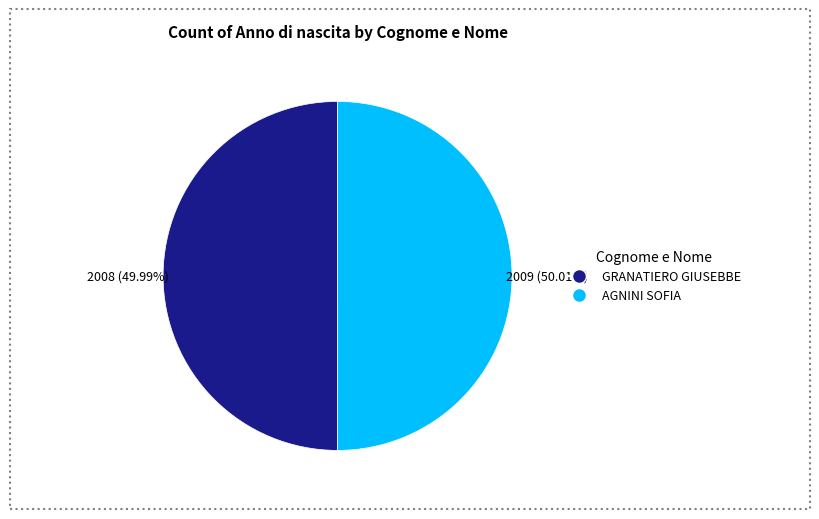

What is the ratio of the value at GRANATIERO GIUSEBBE to the value at AGNINI SOFIA?

1.0